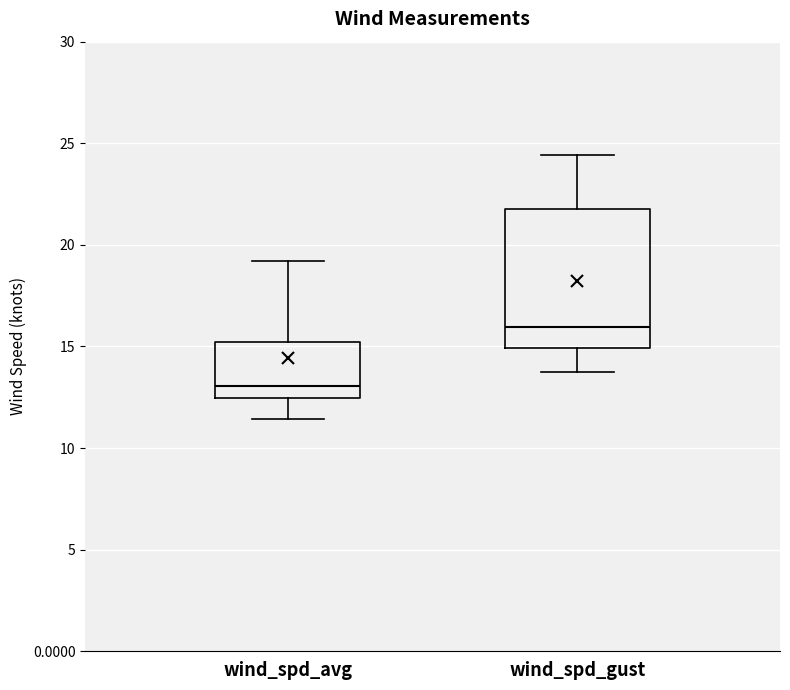

Comparing the boxes themselves (not the whiskers), which one is the tallest?

wind_spd_gust